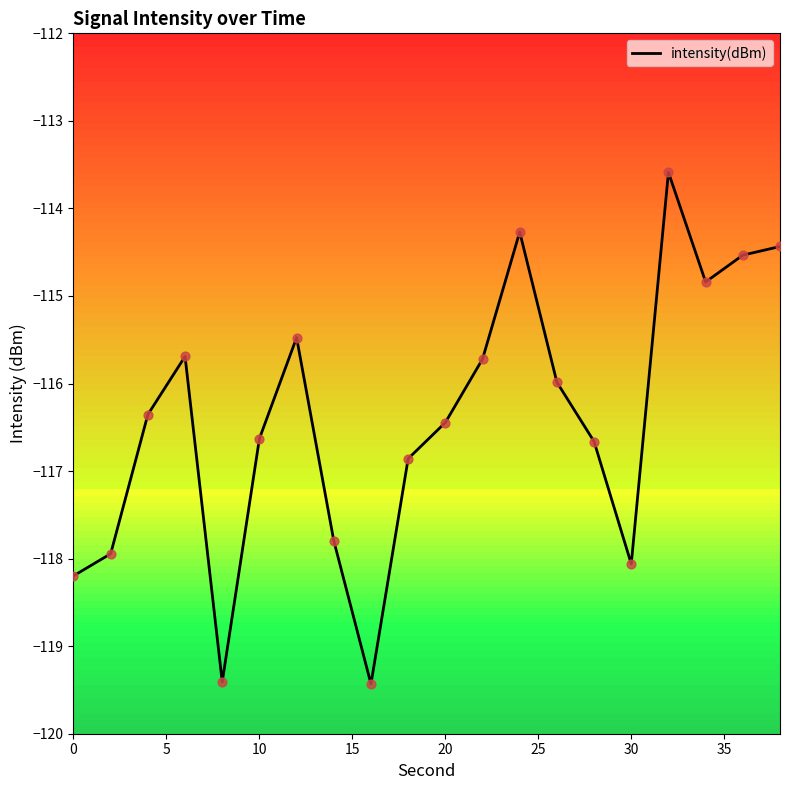

What is the difference between the maximum and minimum values?

5.8